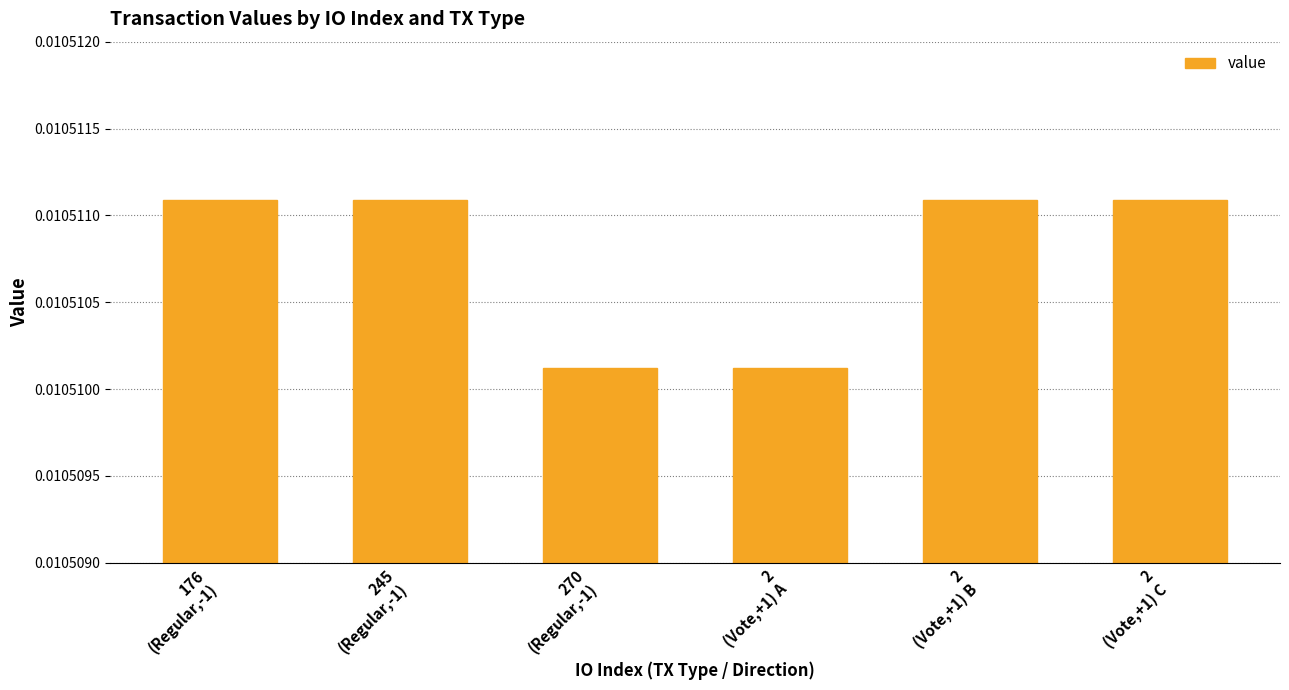

Does the chart contain any negative values?

No